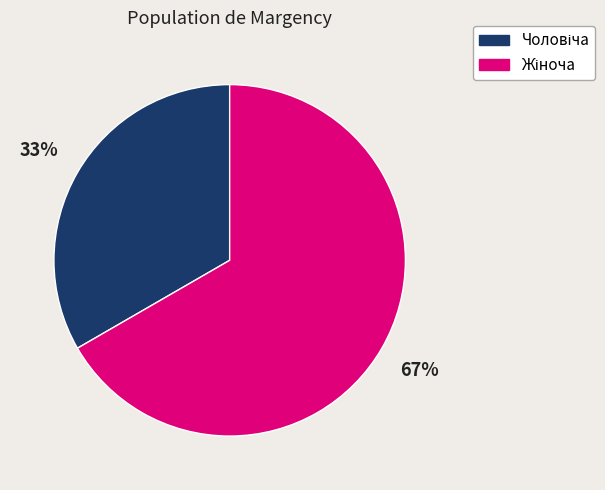

How many segments does this pie chart have?

2